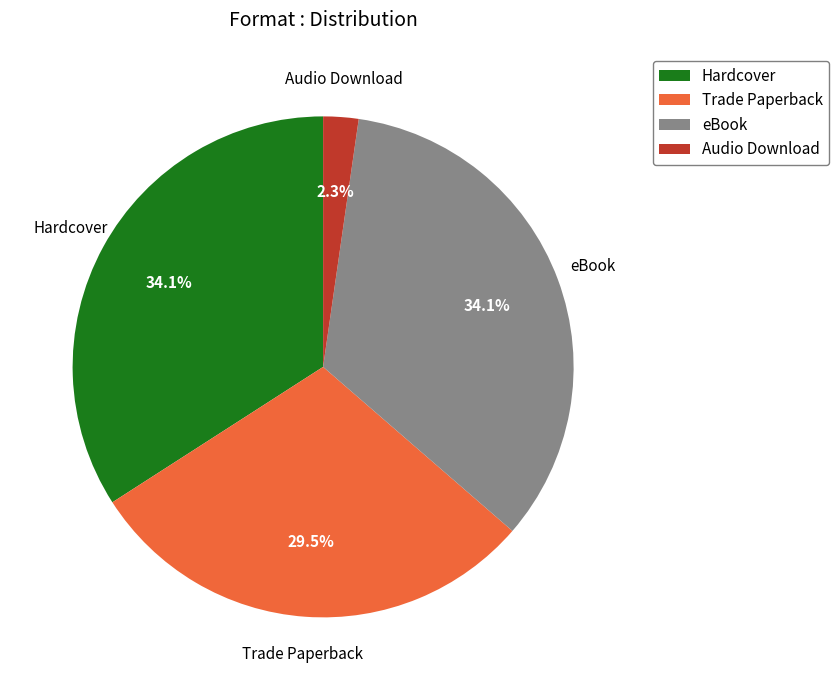

To the nearest percent, what percentage of the pie is Hardcover?

34%